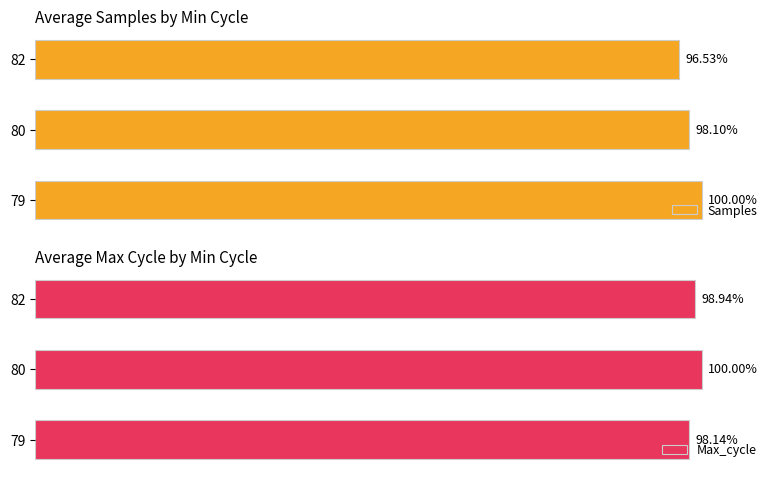

List the labels in order of Max_cycle value, smallest first.

79, 82, 80